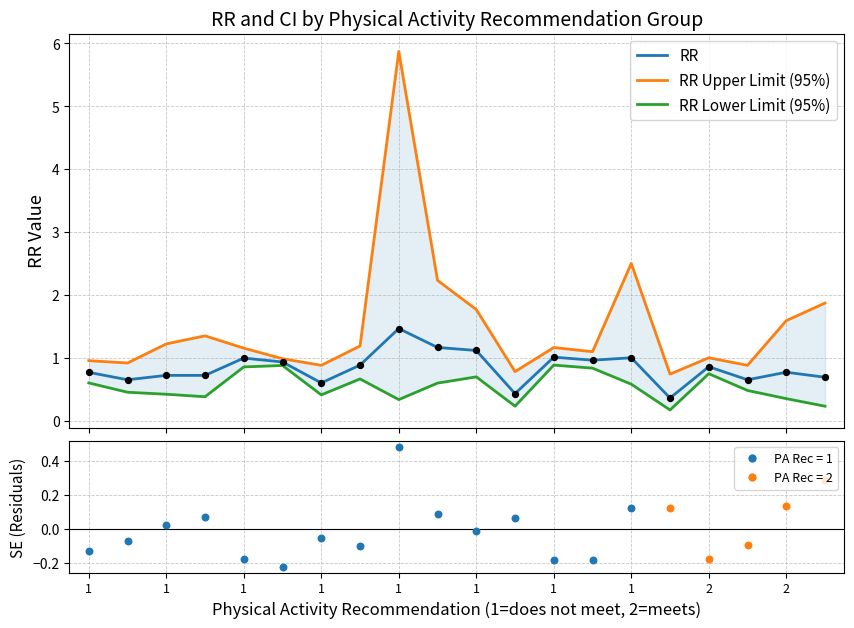

Is the value of RR at 1 greater than the value of RR Upper Limit (95%) at 1?

No